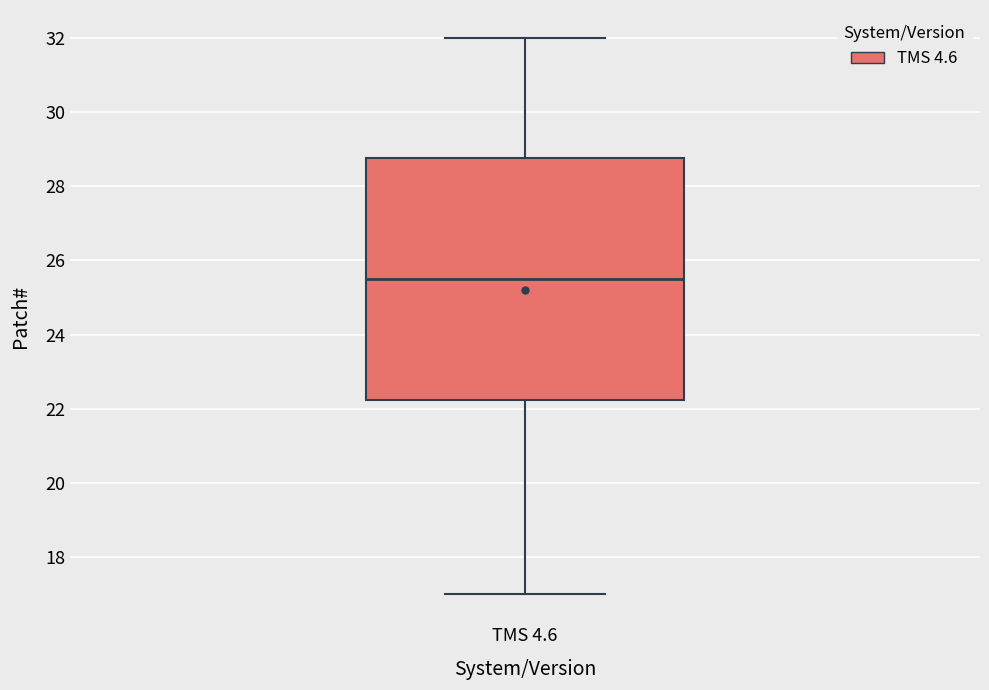

Where is the lower edge of the box for TMS 4.6 on the y-axis? The values are not printed on the chart, so give them approximately, as read against the axis.

22.2